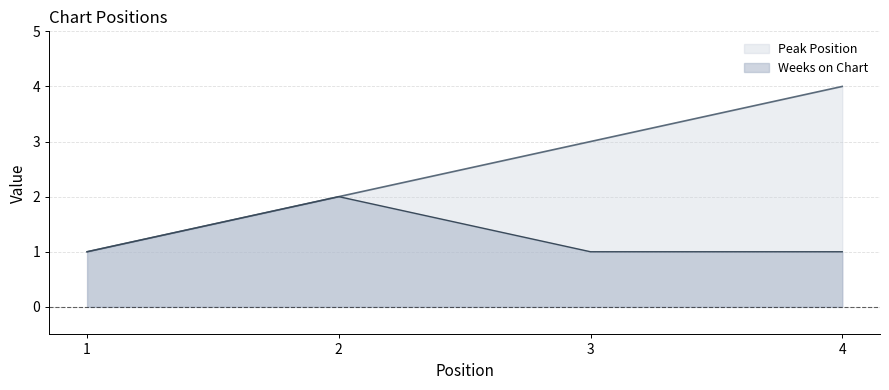

Reading right to left, list all the values displayed in this chart.

Peak Position: 4	3	2	1
Weeks on Chart: 1	1	2	1